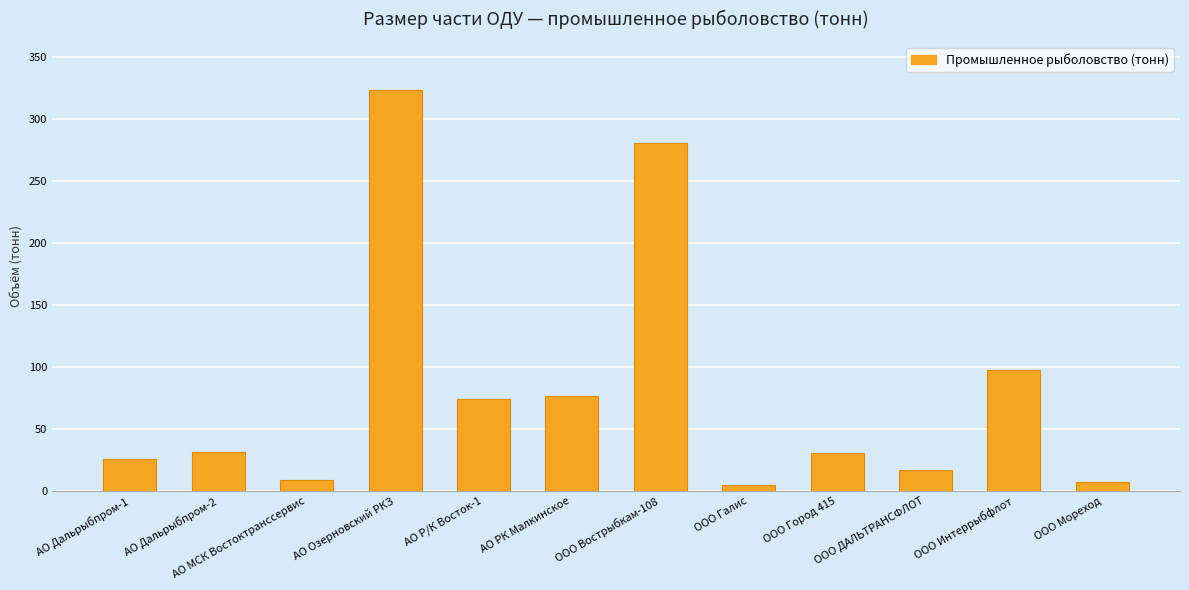

What position from the right is АО Дальрыбпром-1?

12